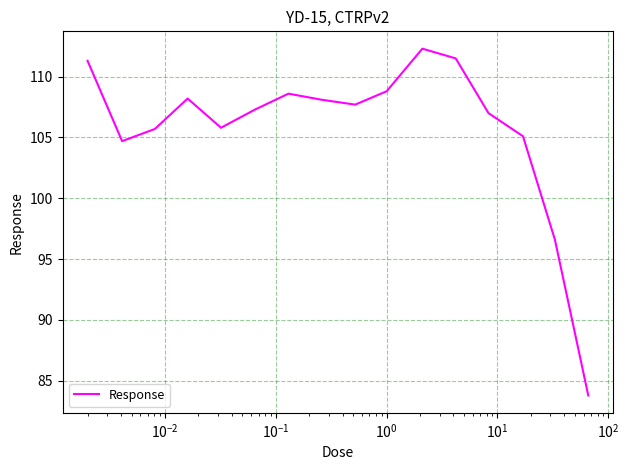

What is the maximum value shown in the chart?

112.3